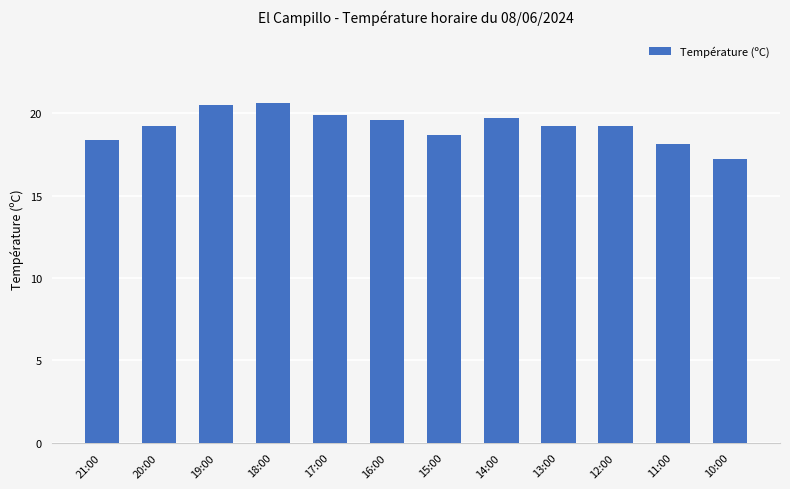

What is the value of the 11th bar from the left?

18.1